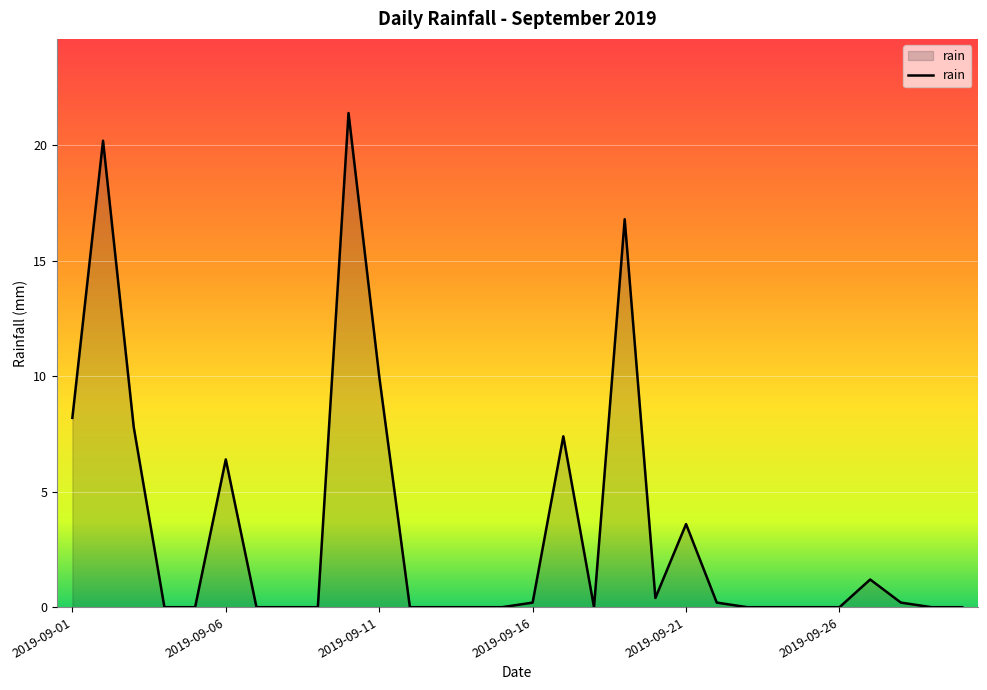

Reading left to right, what are all the values shown in this chart?

8.2	20.2	7.8	0.0	0.0	6.4	0.0	0.0	0.0	21.4	10.0	0.0	0.0	0.0	0.0	0.2	7.4	0.0	16.8	0.4	3.6	0.2	0.0	0.0	0.0	0.0	1.2	0.2	0.0	0.0